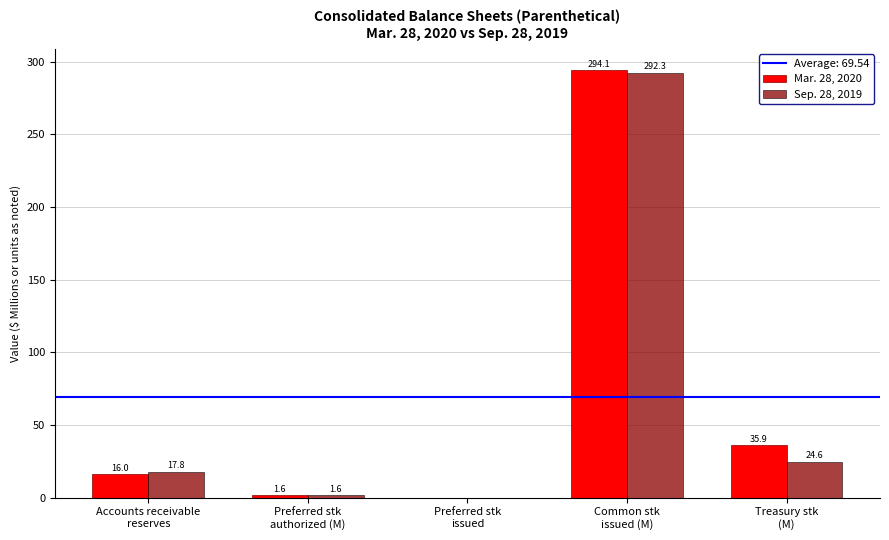

Does the chart contain stacked bars?

No